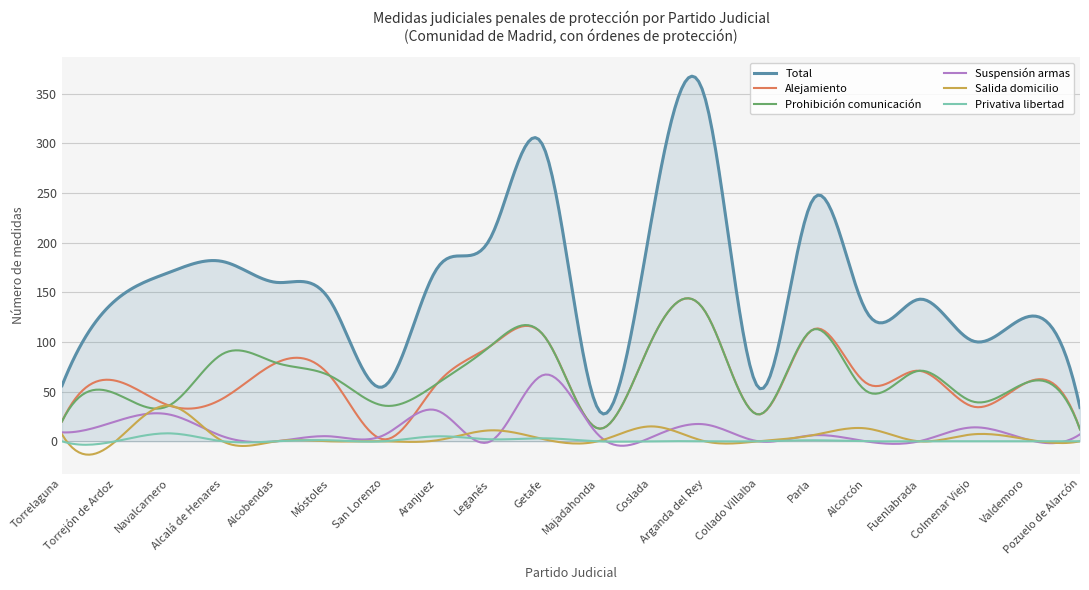

True or false: Prohibición comunicación and Alejamiento cross at least once.

True